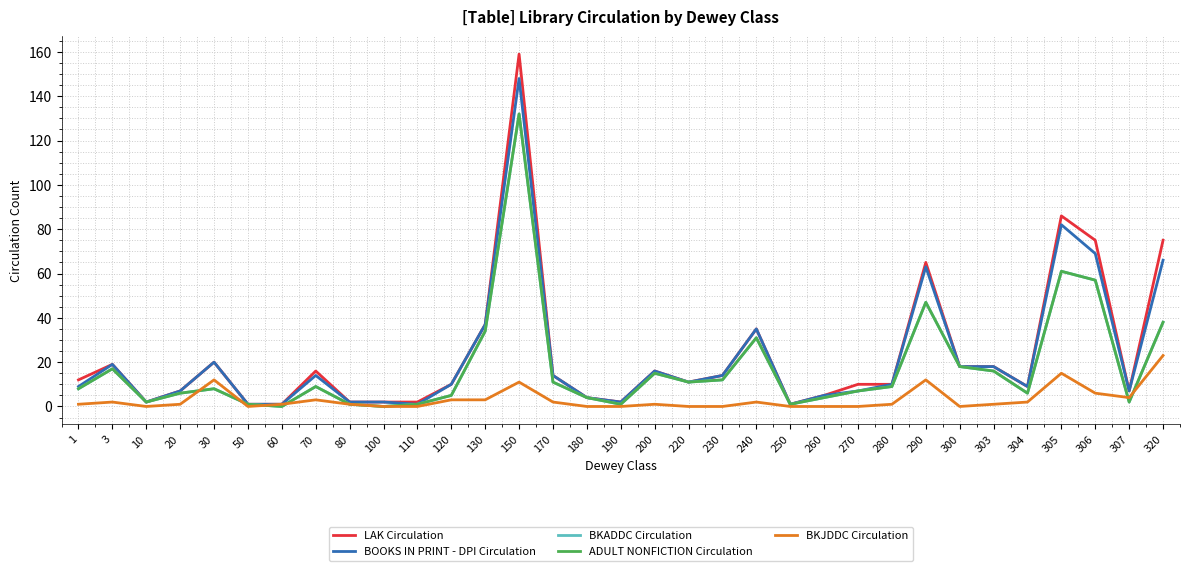

Rank the series by their maximum value, from highest to lowest.

LAK Circulation, BOOKS IN PRINT - DPI Circulation, BKADDC Circulation, ADULT NONFICTION Circulation, BKJDDC Circulation